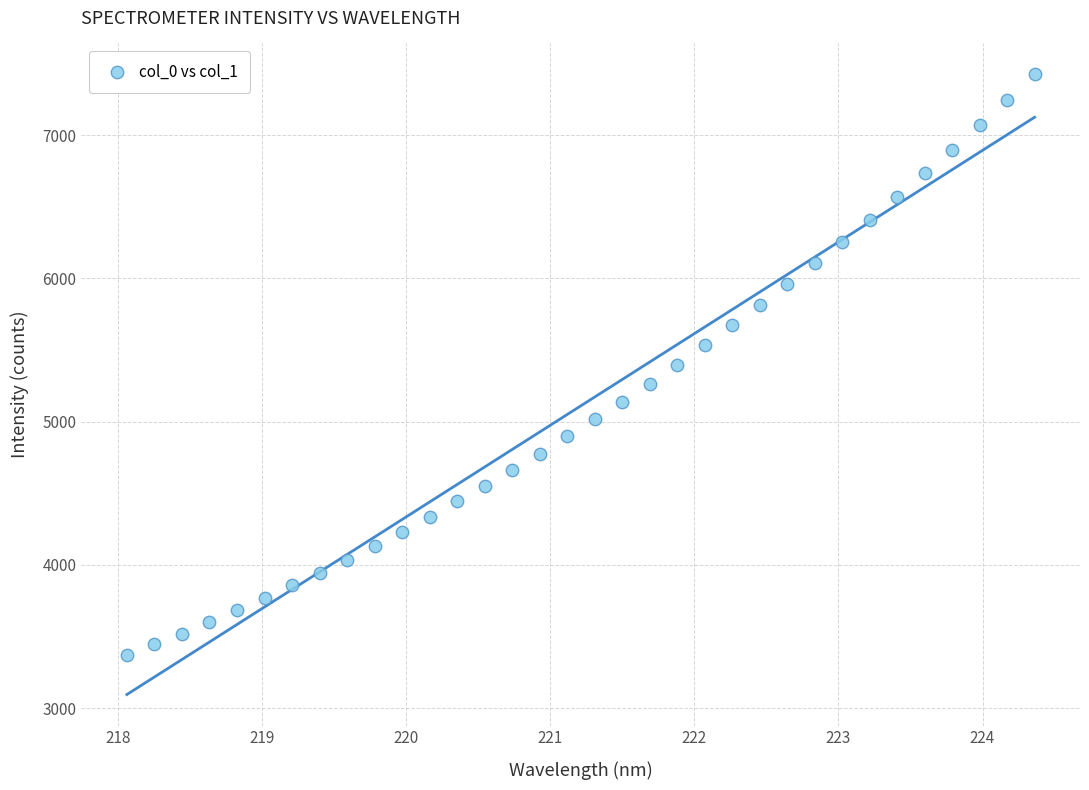

What is the range of X values (max minus min)?

6.3